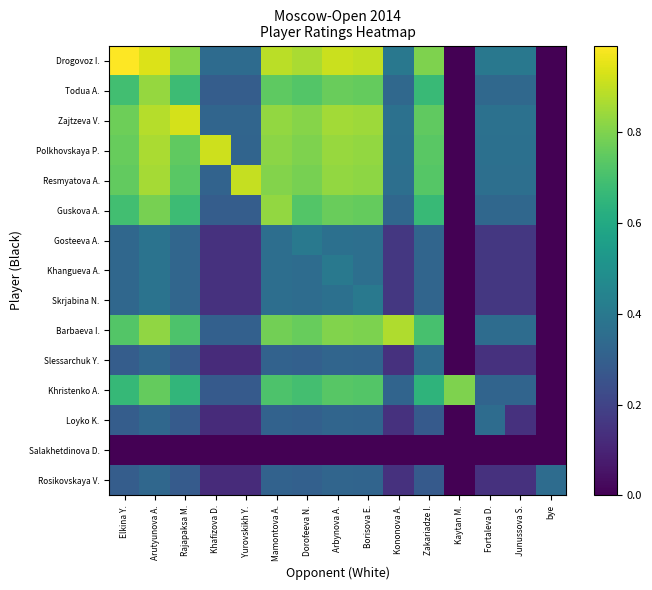

At which category does the chart reach its minimum across all series?

Kaytan M.